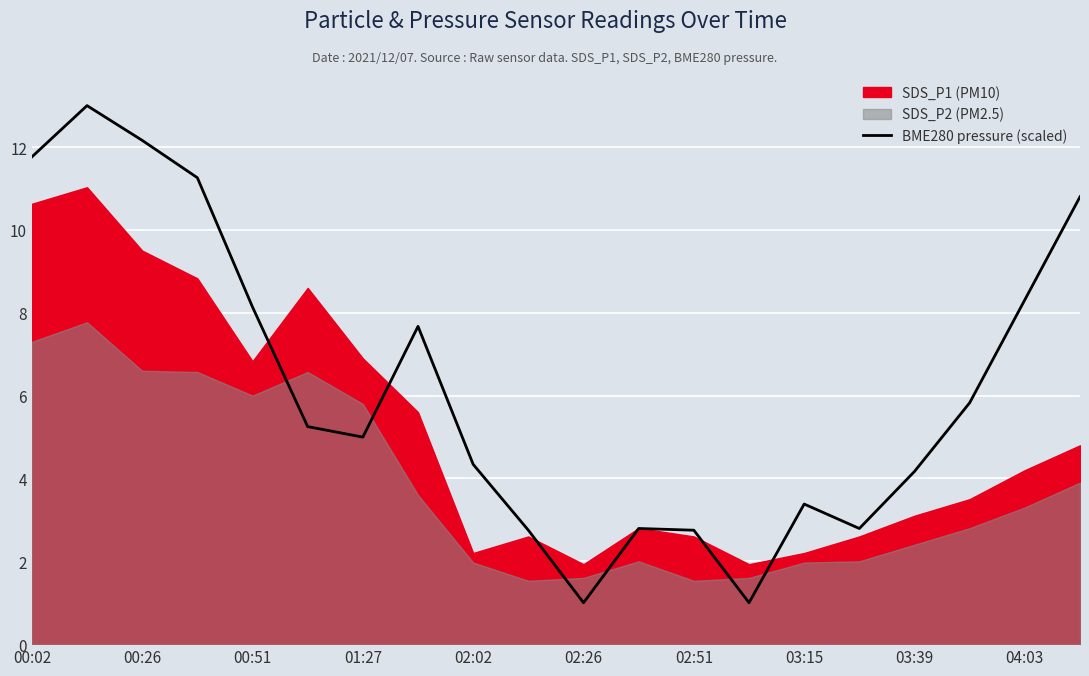

What is the maximum value shown in the chart?

13.0